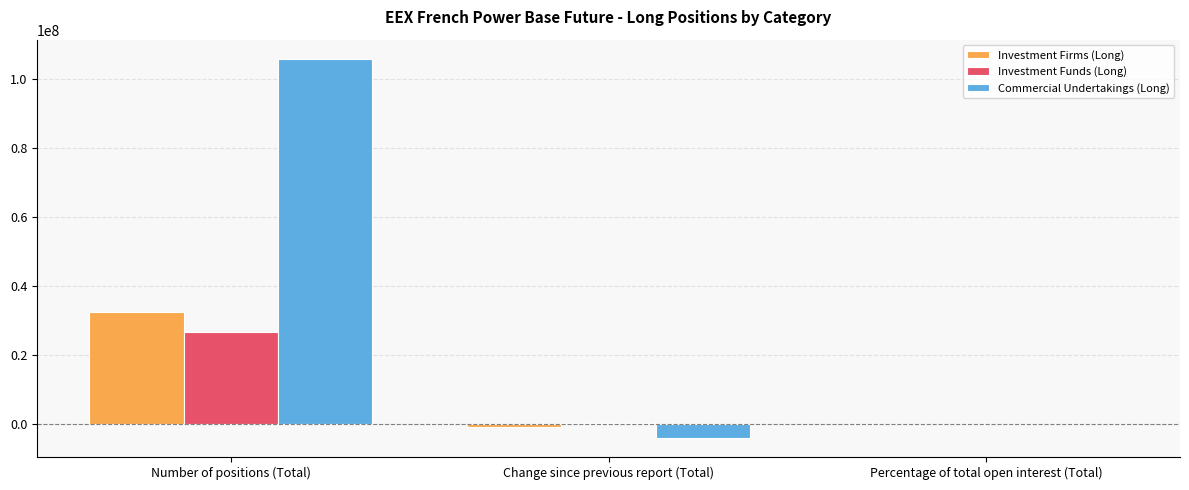

Is it true that Investment Funds (Long) equals 26717178.0 at Number of positions (Total)?

True